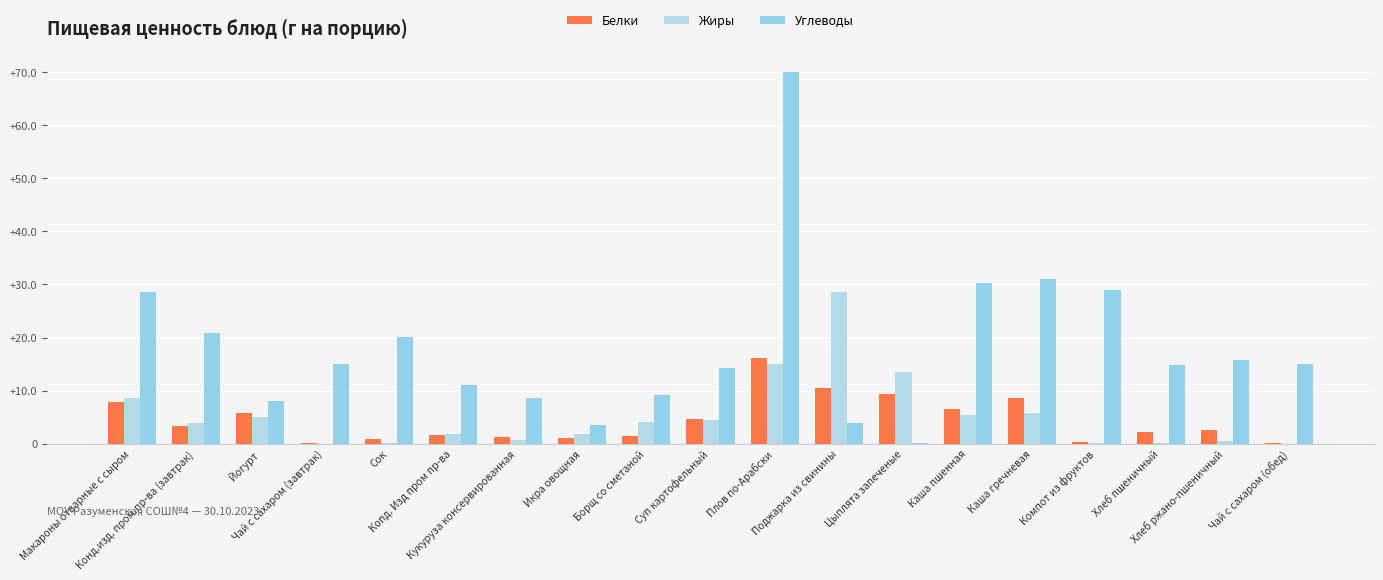

What is the total value across all series at Конд.изд. пром.пр-ва (завтрак)?

28.1